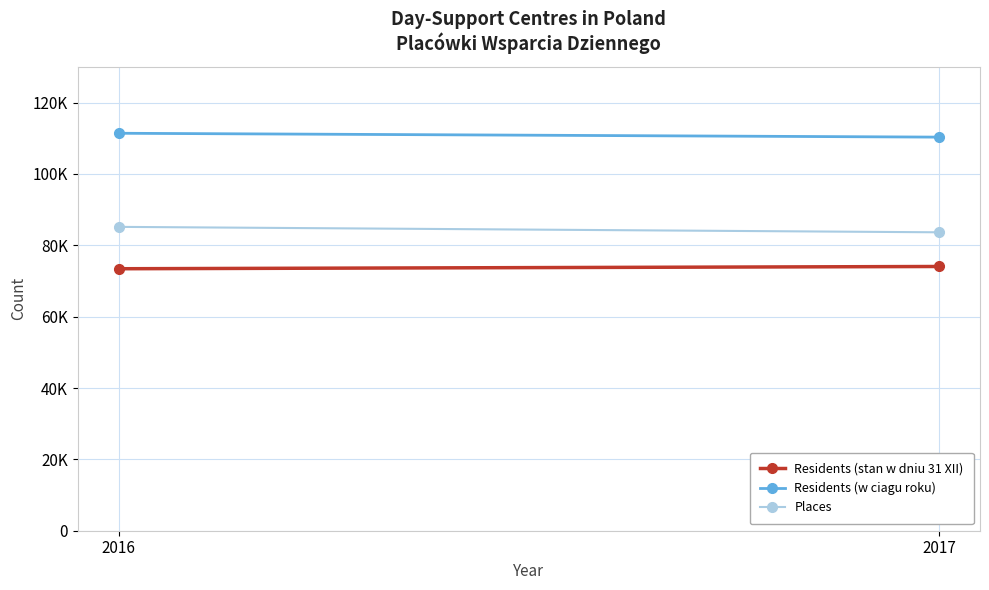

How many lines are shown in the chart?

3